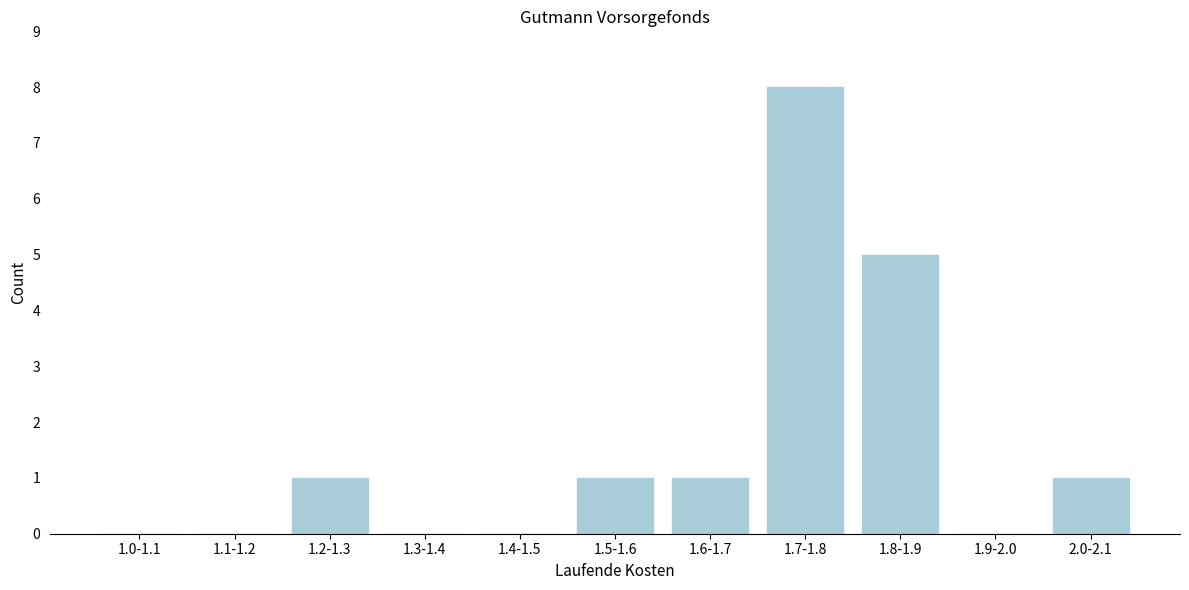

Reading right to left, list all the values displayed in this chart.

2.0-2.1=1	1.9-2.0=0	1.8-1.9=5	1.7-1.8=8	1.6-1.7=1	1.5-1.6=1	1.4-1.5=0	1.3-1.4=0	1.2-1.3=1	1.1-1.2=0	1.0-1.1=0